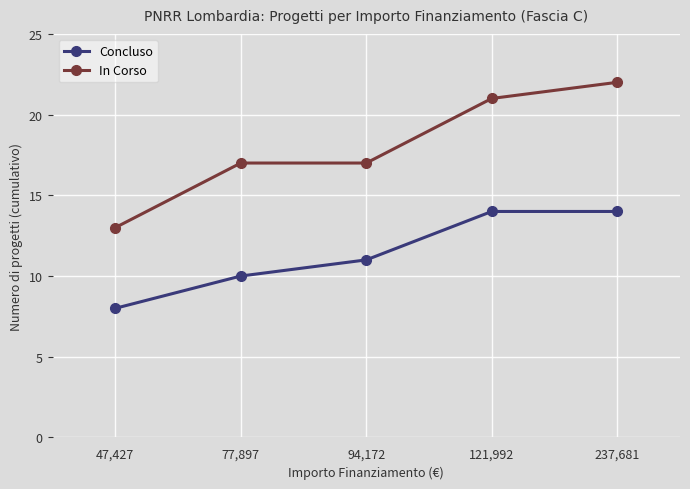

Which series has the widest spread of values?

In Corso